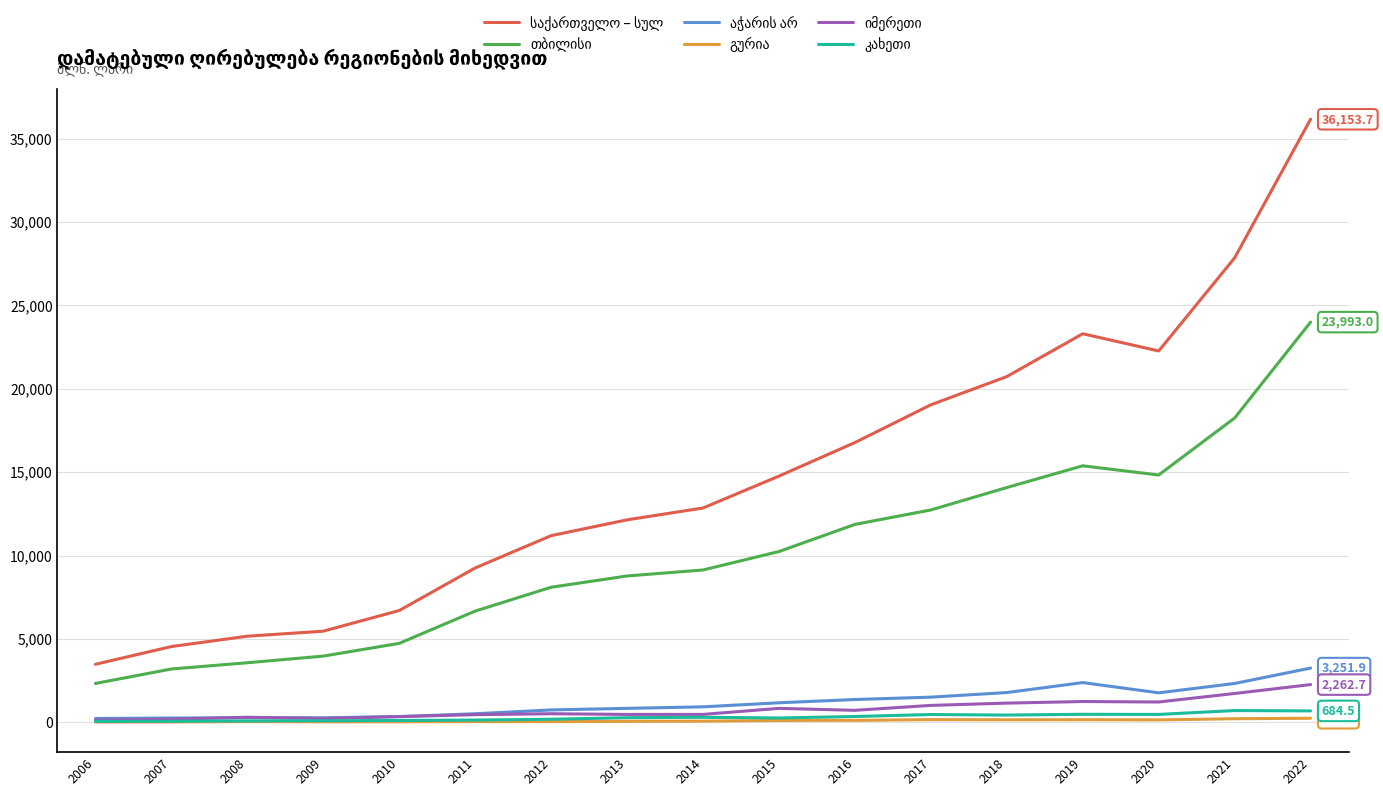

At which category is the sum across all series the highest?

2022